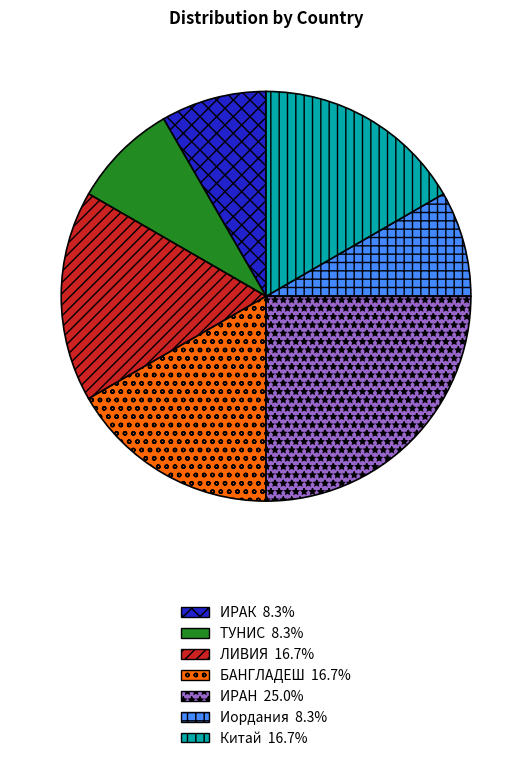

Is БАНГЛАДЕШ the majority of the pie?

No